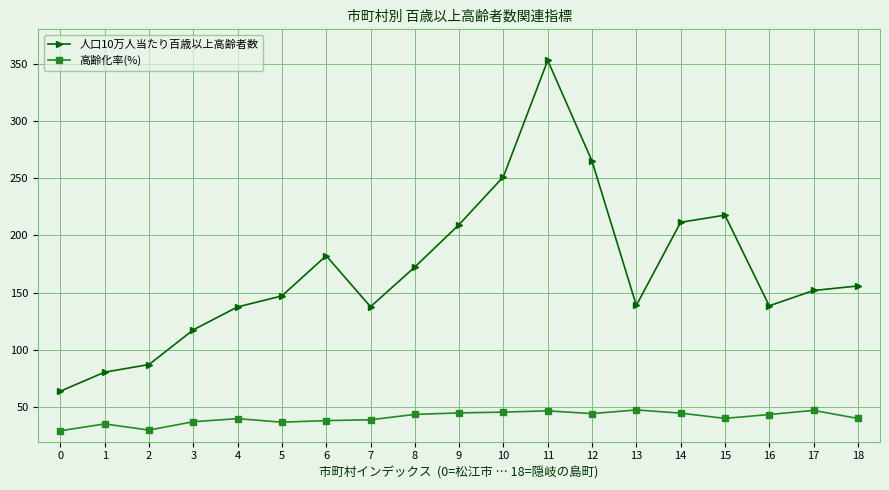

Is the value of 高齢化率(%) at 16 greater than the value of 人口10万人当たり百歳以上高齢者数 at 1?

No